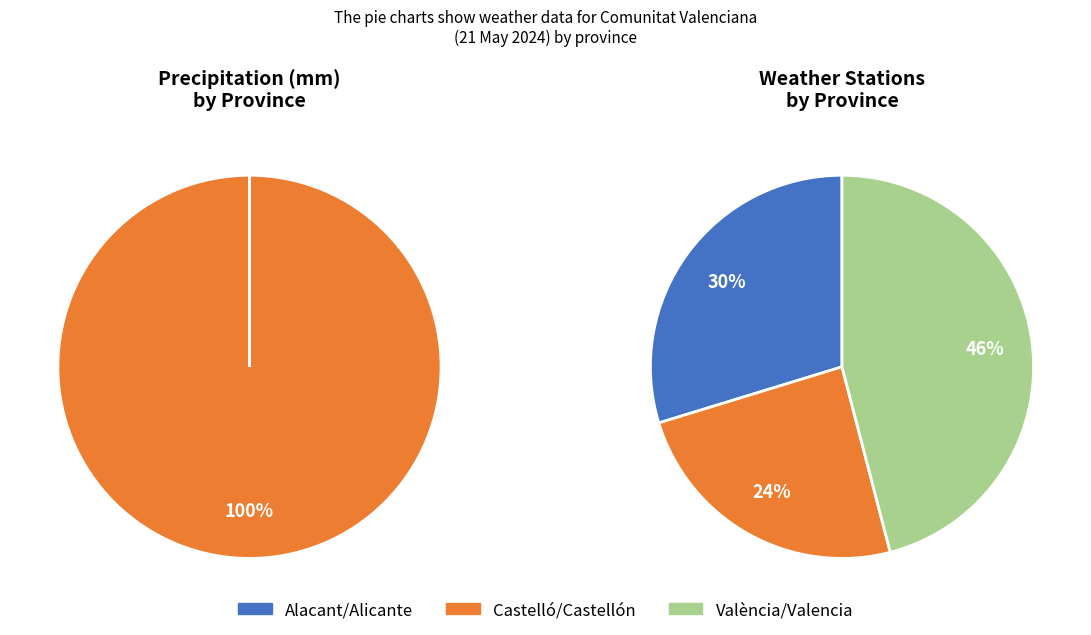

Is it true that Ontinyent is 0% of the pie?

True